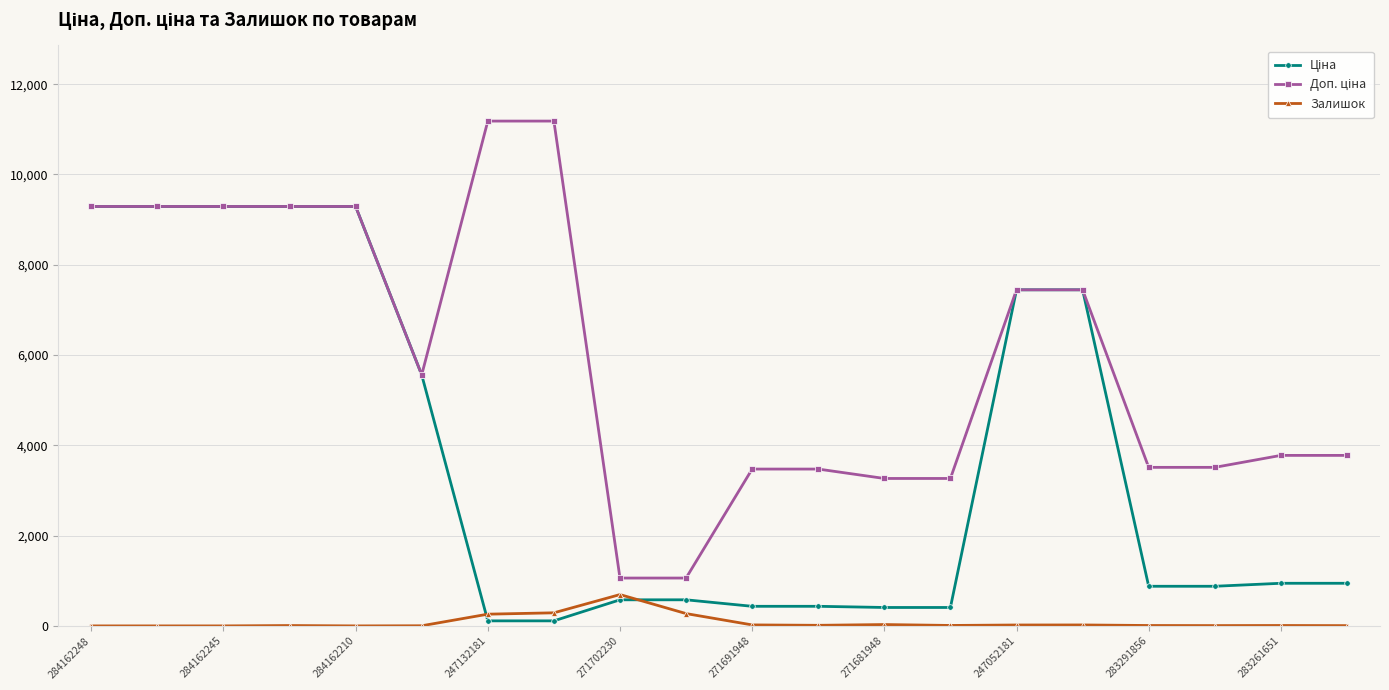

At how many categories does at least one series exceed 2987?

18